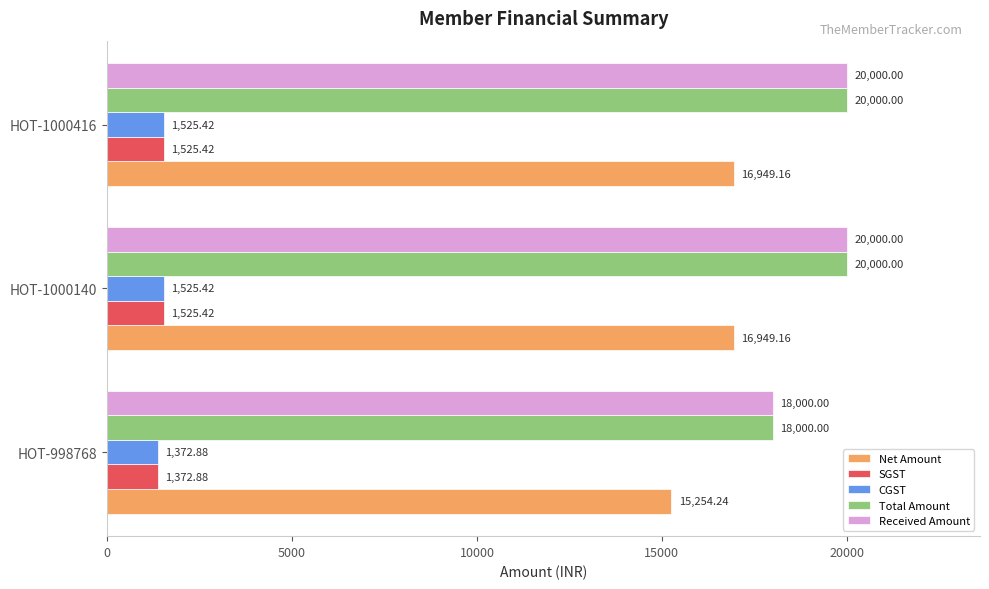

How many data points in Received Amount are less than 20000?

1